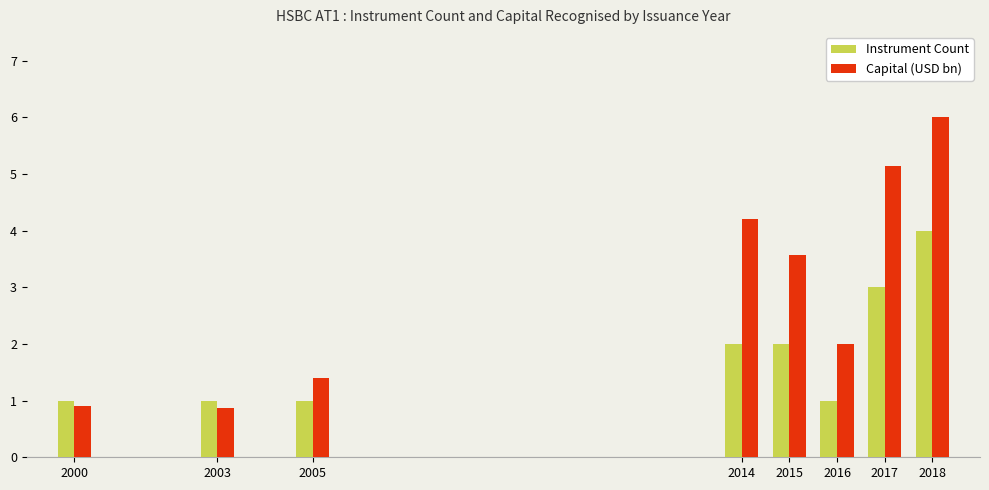

How many values in the Capital (USD bn) series exceed 3?

4